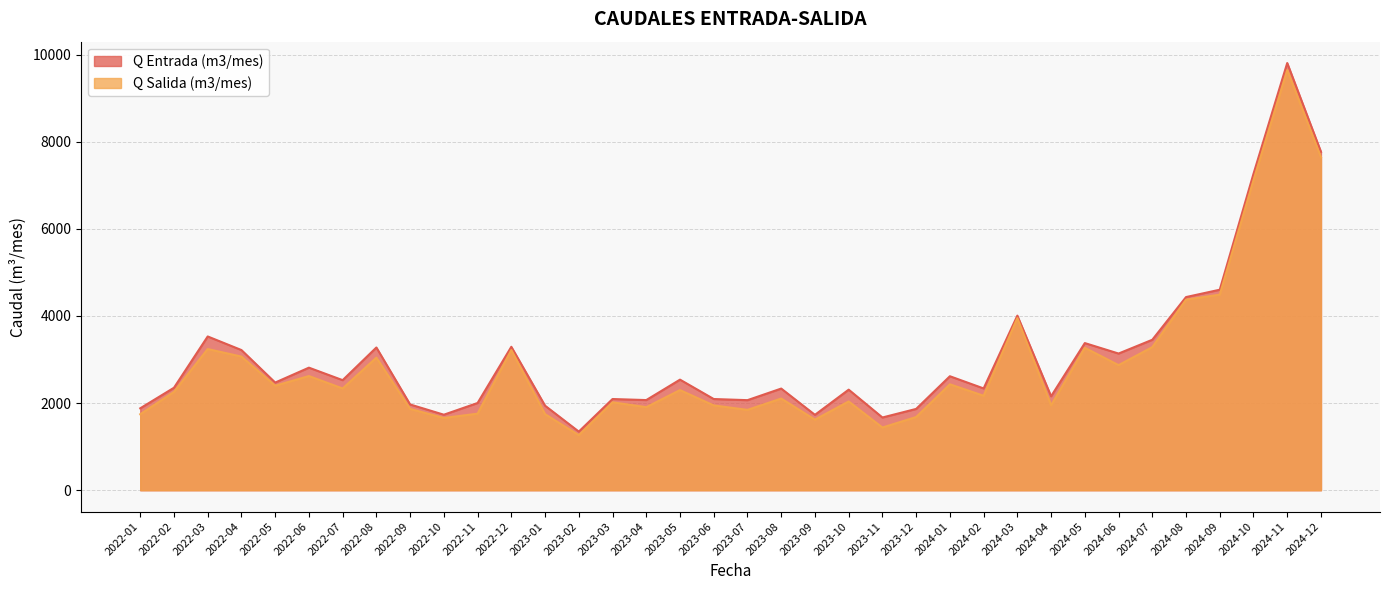

Rank the categories by Q Entrada (m3/mes) value from highest to lowest.

2024-11, 2024-12, 2024-10, 2024-09, 2024-08, 2024-03, 2022-03, 2024-07, 2024-05, 2022-12, 2022-08, 2022-04, 2024-06, 2022-06, 2024-01, 2023-05, 2022-07, 2022-05, 2022-02, 2024-02, 2023-08, 2023-10, 2024-04, 2023-03, 2023-06, 2023-04, 2023-07, 2022-11, 2022-09, 2023-01, 2022-01, 2023-12, 2022-10, 2023-09, 2023-11, 2023-02